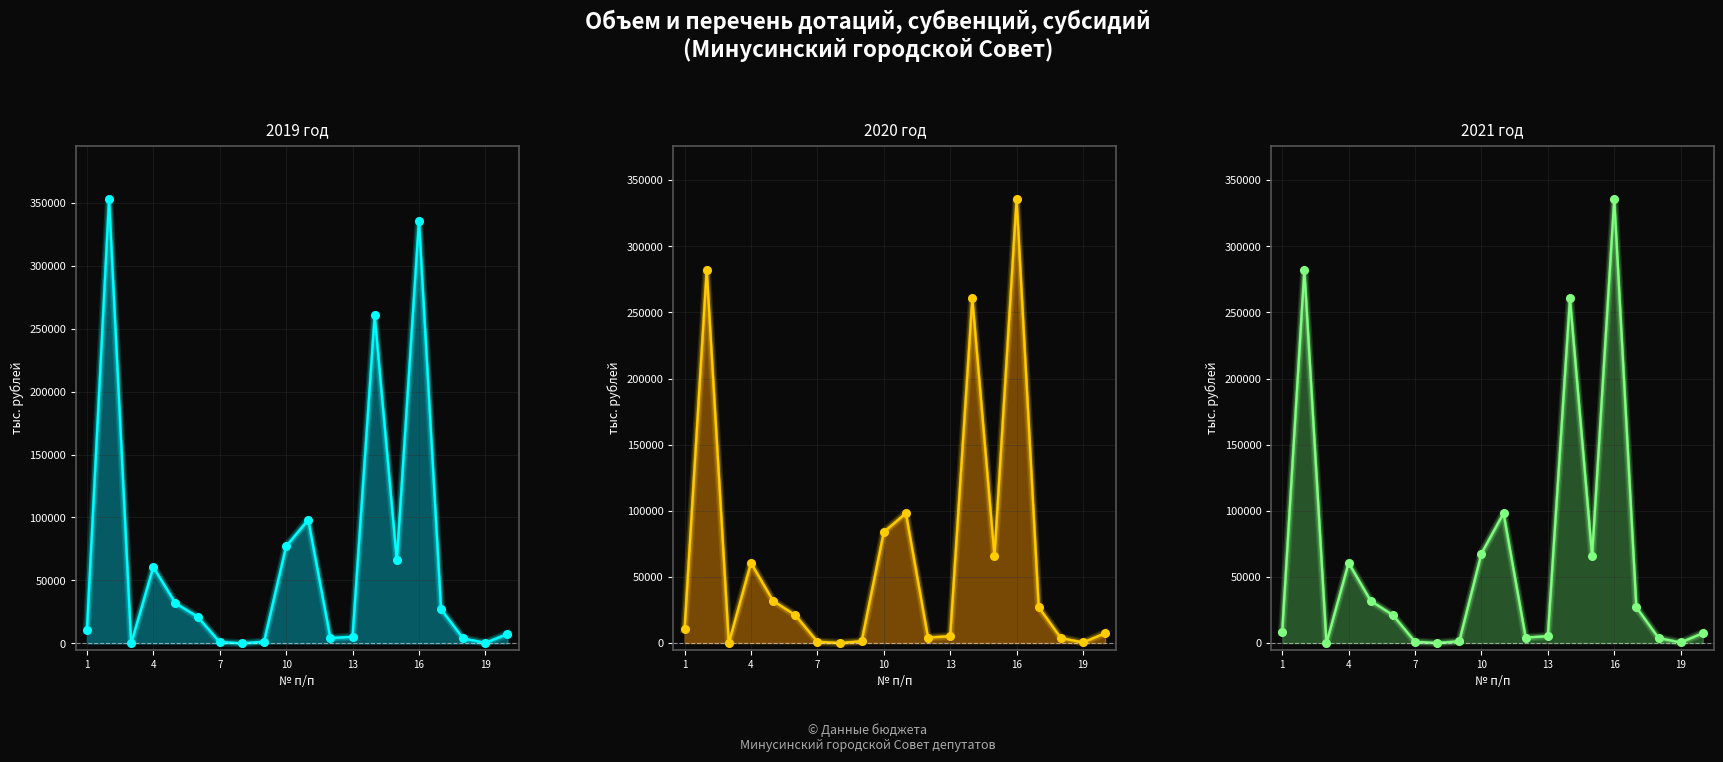

What are all the series names shown in the legend?

2019 год, 2020 год, 2021 год